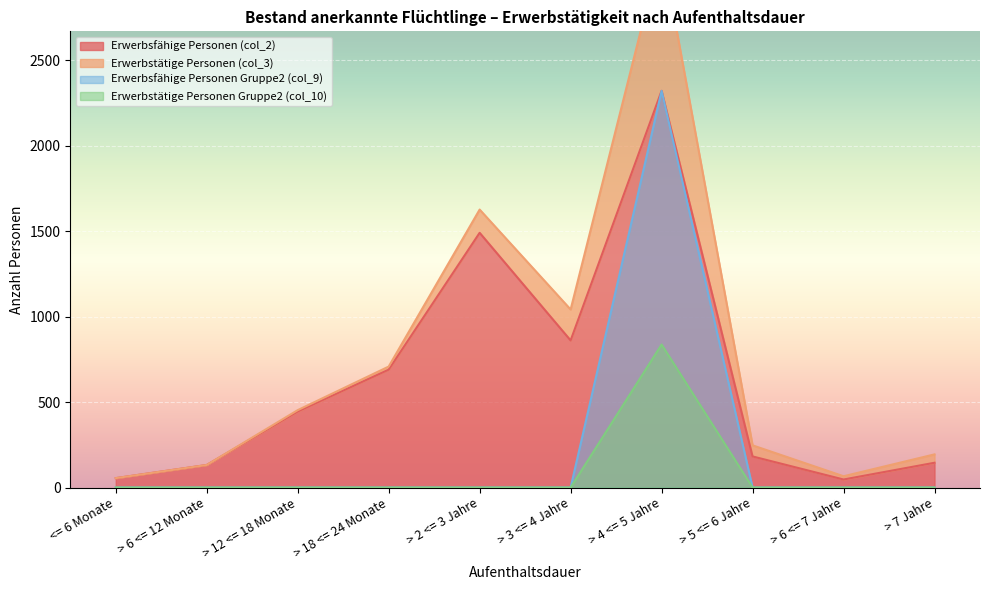

The value of Erwerbstätige Personen Gruppe2 (col_10) at > 6 <= 7 Jahre is 0. True or false?

True